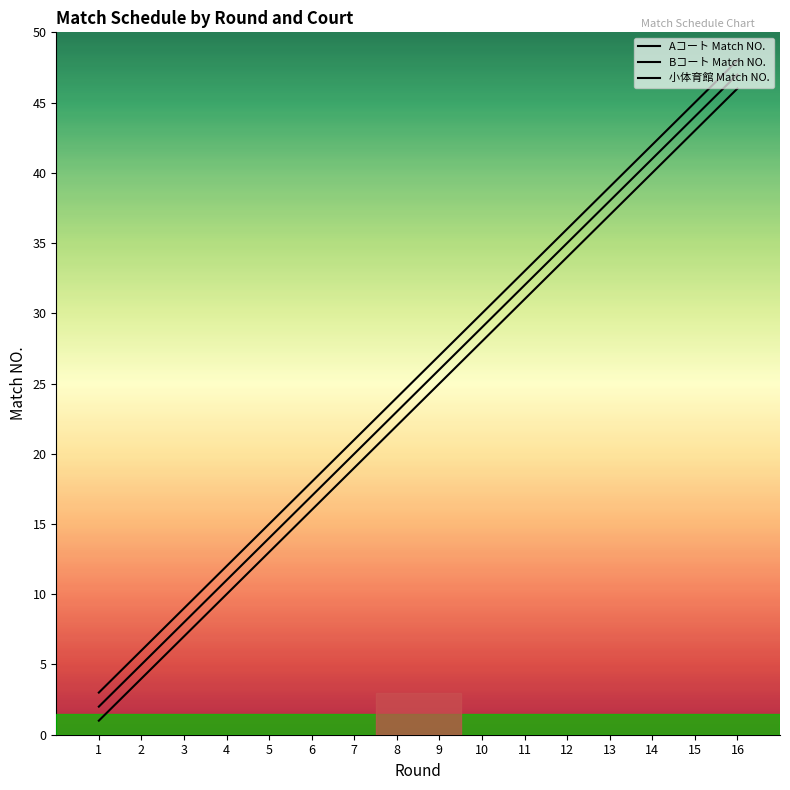

List the series in order of their overall mean, highest first.

小体育館 Match NO., Bコート Match NO., Aコート Match NO.